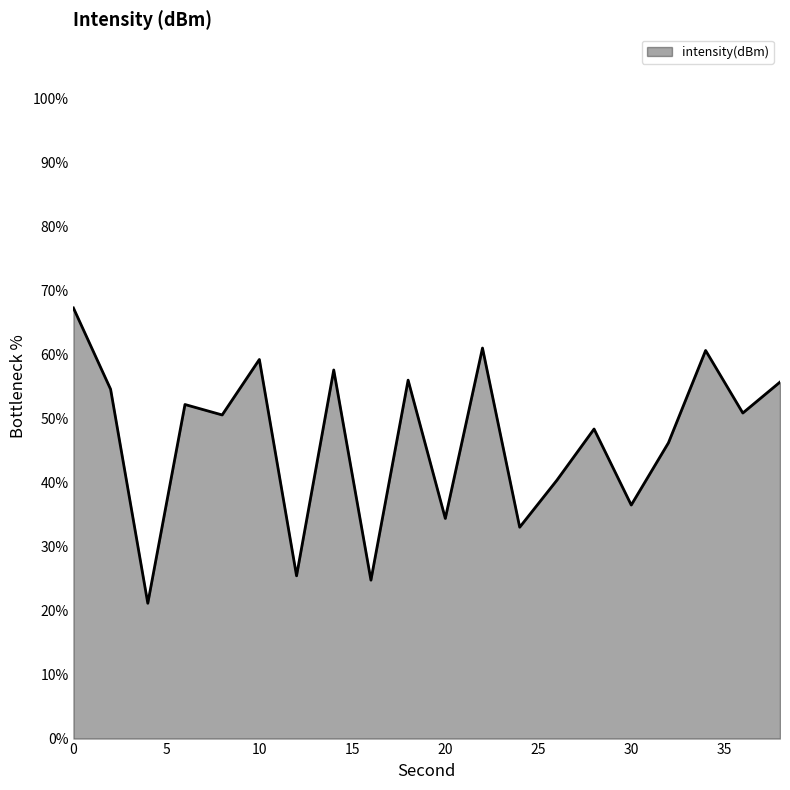

What is the difference between the maximum and minimum values?

46.1